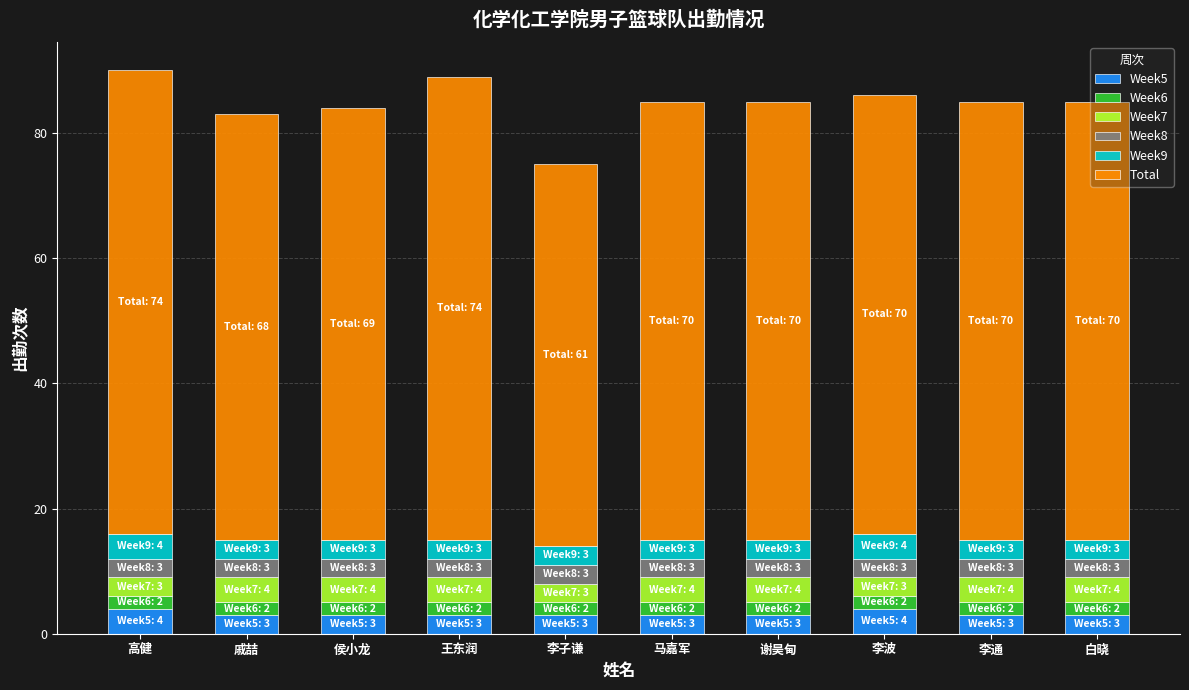

What is the minimum value for Week5?

3